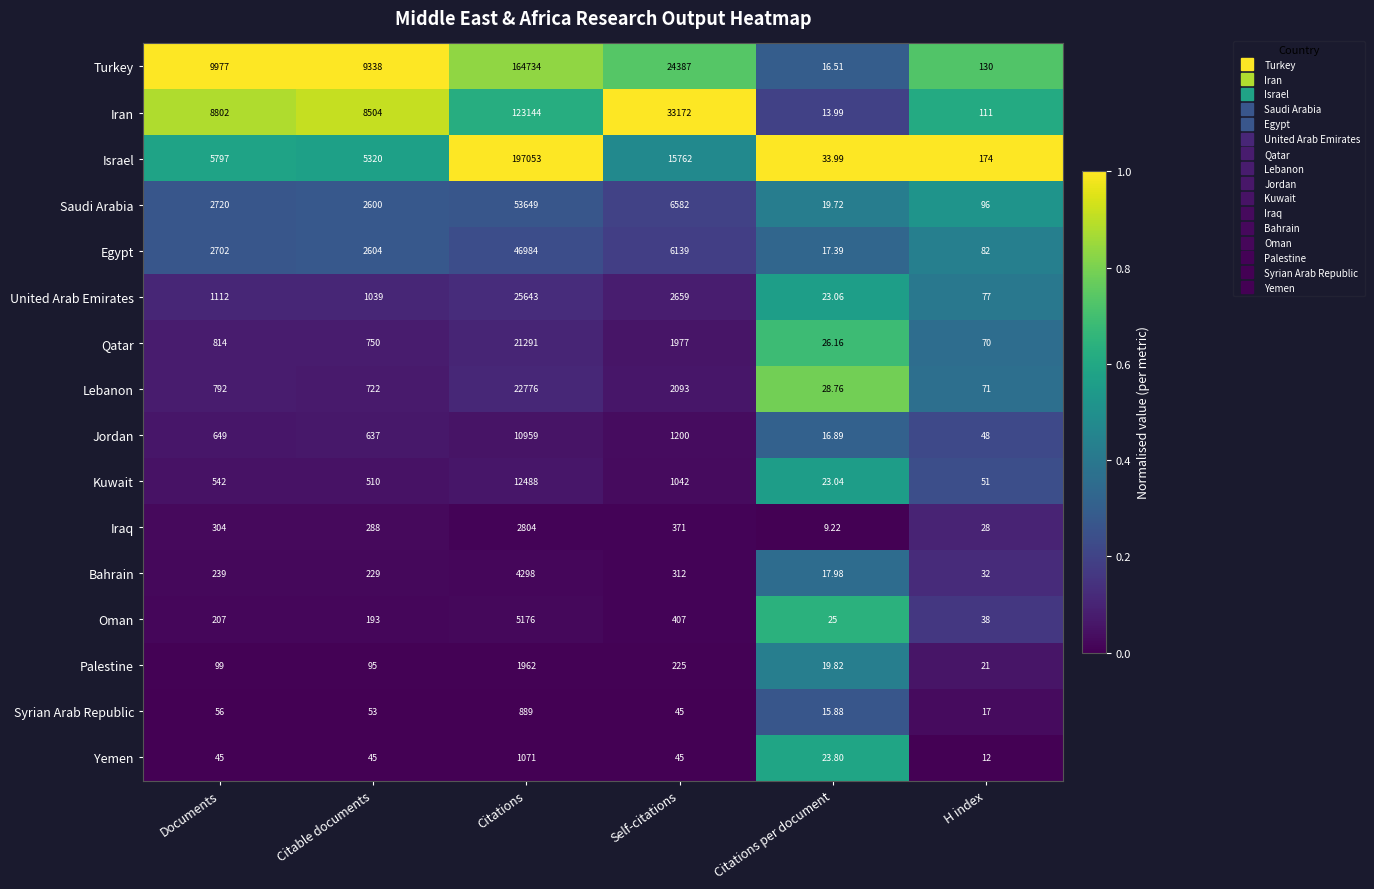

What is the difference between the highest and lowest values at Citations per document?

24.8